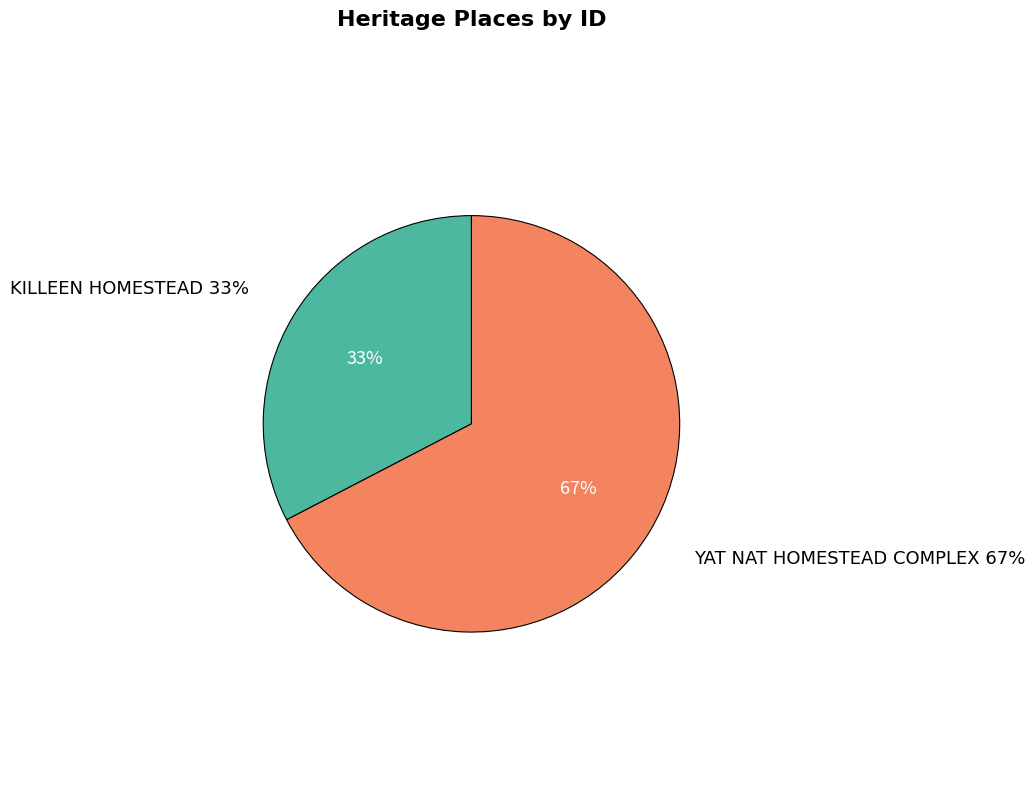

What is the change in value from KILLEEN HOMESTEAD to YAT NAT HOMESTEAD COMPLEX?

+11978